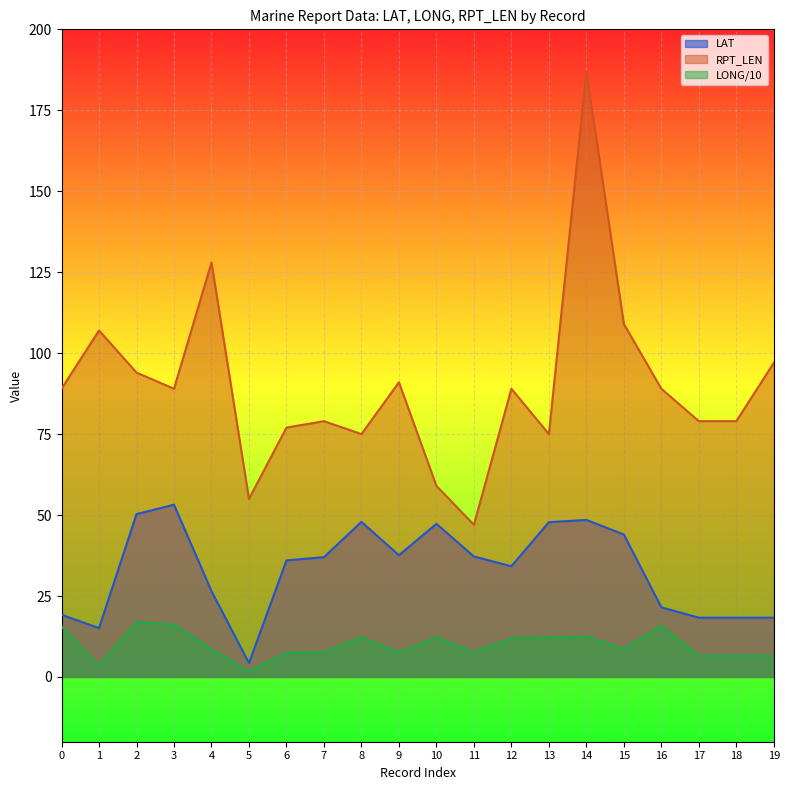

At which category does LONG reach its first local valley?

1